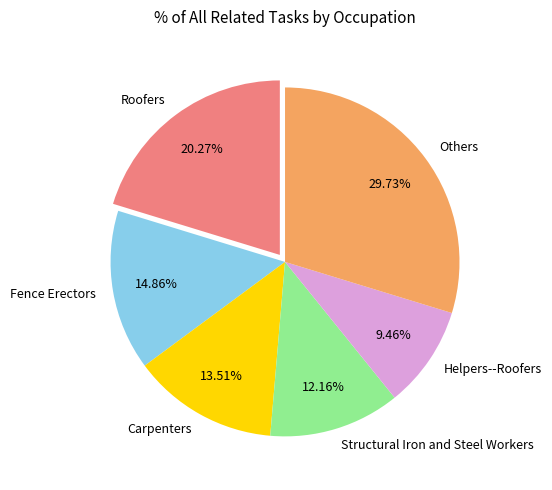

Approximately how many times larger is the value at Helpers--Roofers compared to Roofers?

0.5